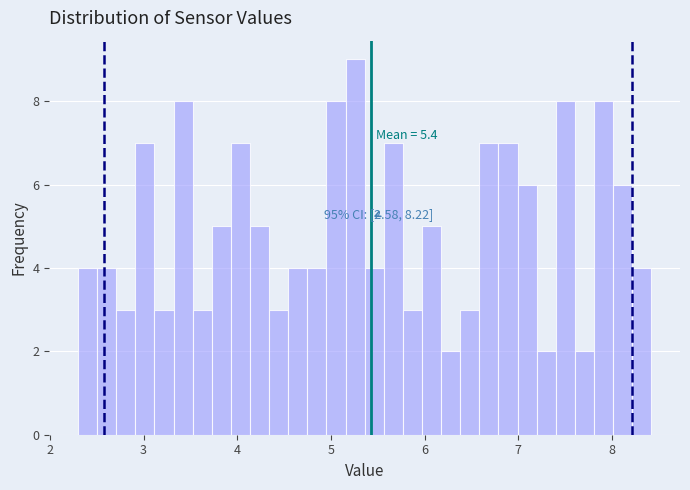

Around what value on the x-axis is the tallest bar? Give the approximate position of its centre, as read against the axis.

5.3